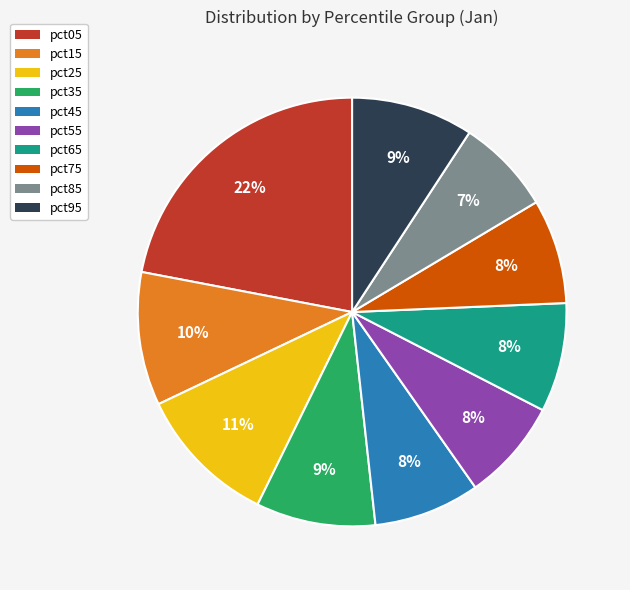

What is the largest slice in the pie chart?

pct05